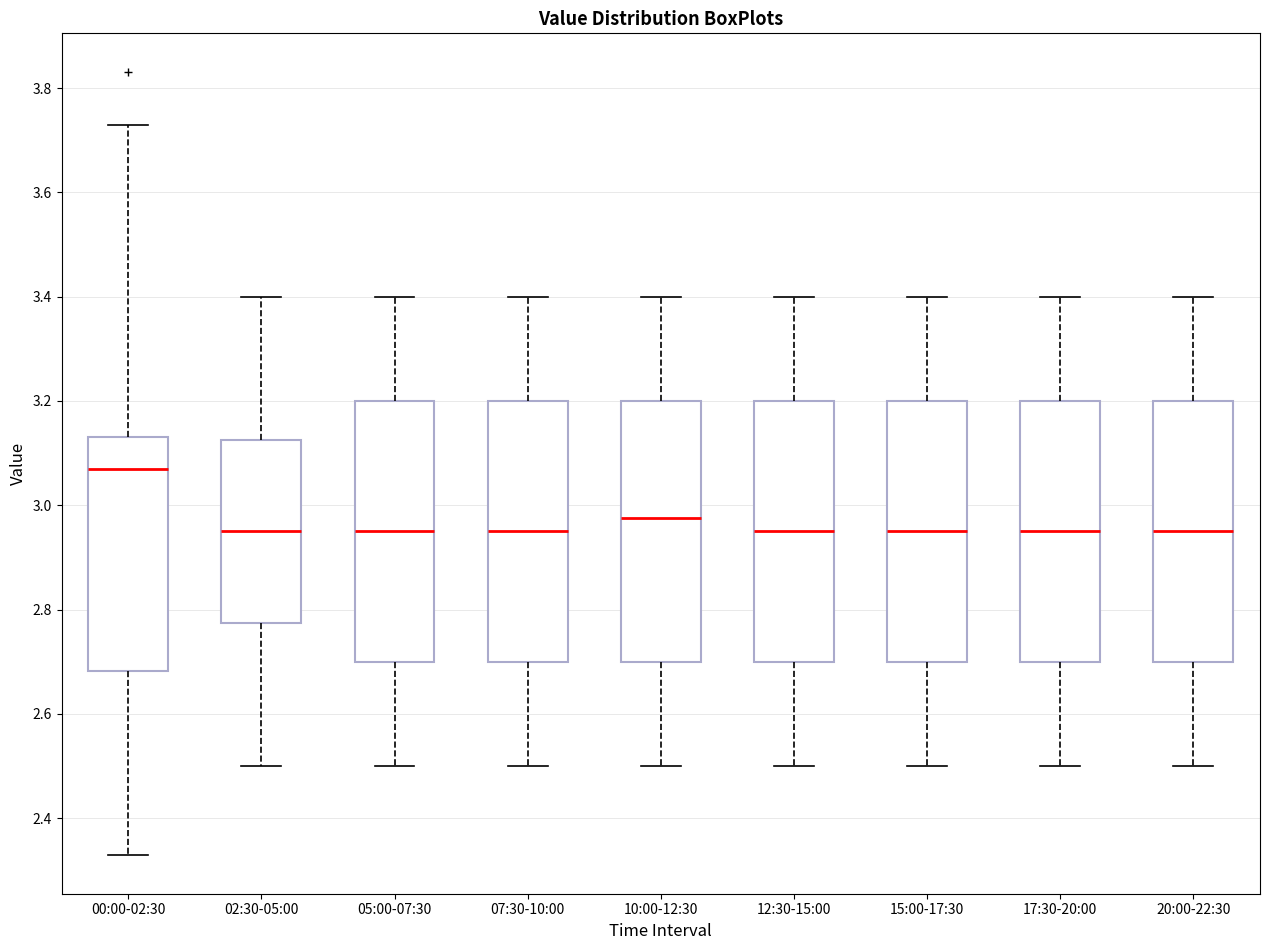

Reading left to right, transcribe this box plot: for each box, give where its median line is, the range the box spans, and where its two whiskers end, as read against the y-axis. The values are not printed on the chart, so give them approximately, as read against the axis.

00:00-02:30: median 3.08, box 2.68 to 3.14, whiskers 2.34 to 3.74
02:30-05:00: median 2.96, box 2.78 to 3.12, whiskers 2.50 to 3.40
05:00-07:30: median 2.96, box 2.70 to 3.20, whiskers 2.50 to 3.40
07:30-10:00: median 2.96, box 2.70 to 3.20, whiskers 2.50 to 3.40
10:00-12:30: median 2.98, box 2.70 to 3.20, whiskers 2.50 to 3.40
12:30-15:00: median 2.96, box 2.70 to 3.20, whiskers 2.50 to 3.40
15:00-17:30: median 2.96, box 2.70 to 3.20, whiskers 2.50 to 3.40
17:30-20:00: median 2.96, box 2.70 to 3.20, whiskers 2.50 to 3.40
20:00-22:30: median 2.96, box 2.70 to 3.20, whiskers 2.50 to 3.40